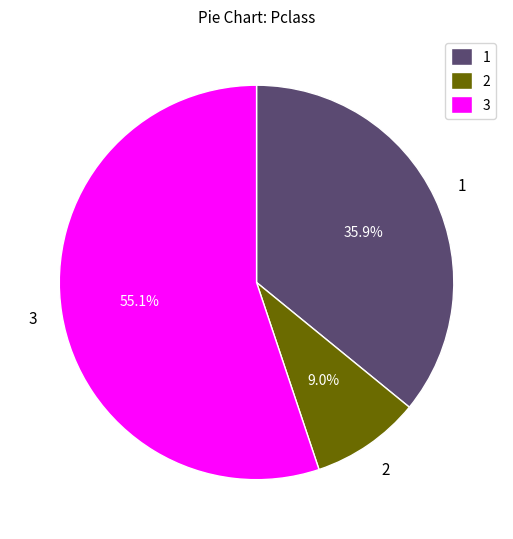

To the nearest percent, what is the difference between the largest and smallest slice percentages?

46%